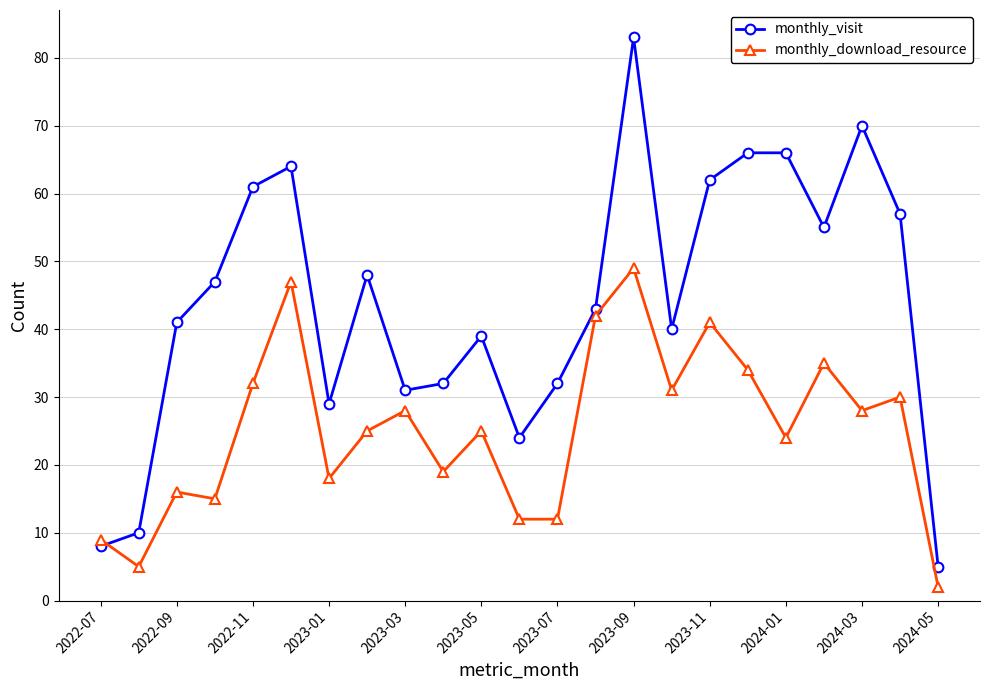

At how many categories does at least one series exceed 23?

20